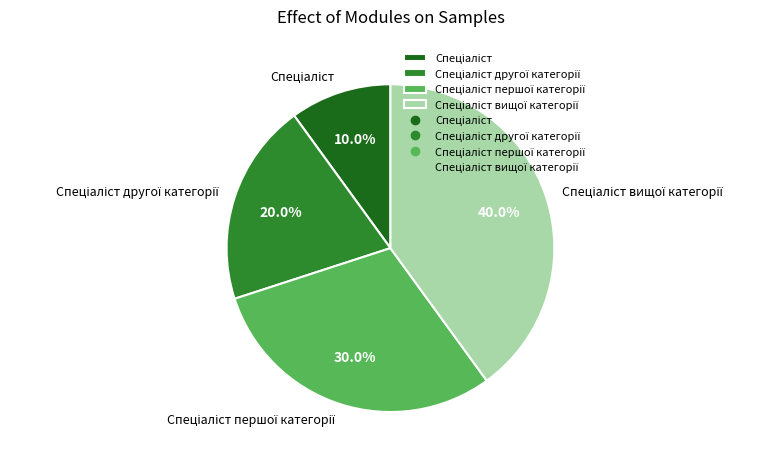

Is there a majority slice in this chart?

No